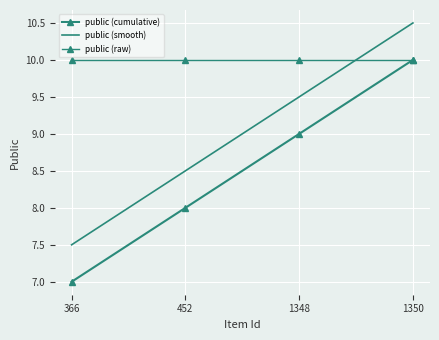

Is this an area chart (filled region under the line)?

No